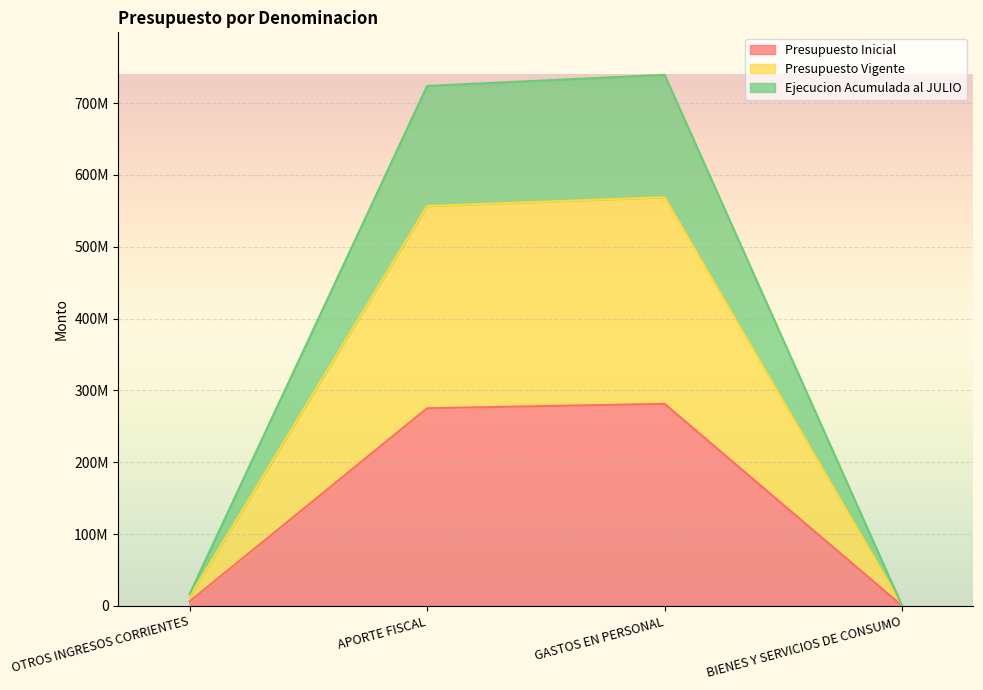

True or false: Presupuesto Inicial has a value of 1442615 at OTROS INGRESOS CORRIENTES.

False